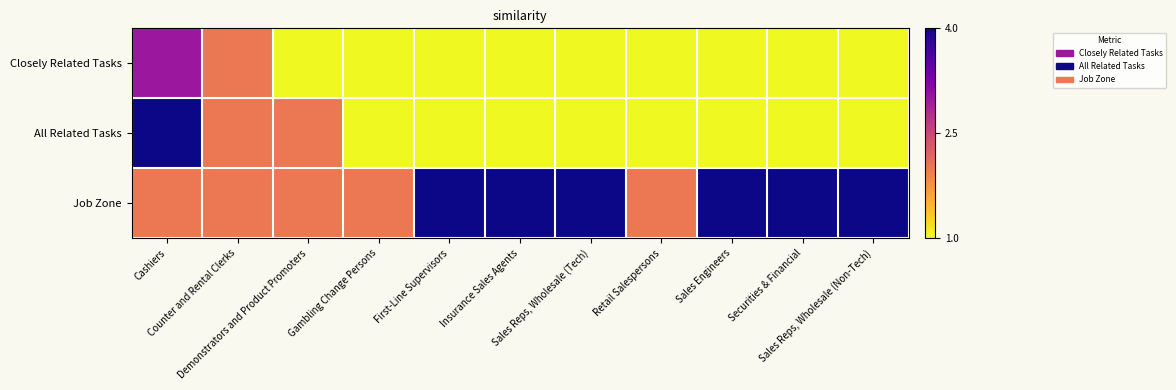

Reading left to right, transcribe all the data shown in this chart.

Closely Related Tasks: Cashiers=3	Counter and Rental Clerks=2	Demonstrators and Product Promoters=1	Gambling Change Persons=1	First-Line Supervisors=1	Insurance Sales Agents=1	Sales Reps, Wholesale (Tech)=1	Retail Salespersons=1	Sales Engineers=1	Securities & Financial=1	Sales Reps, Wholesale (Non-Tech)=1
All Related Tasks: Cashiers=4	Counter and Rental Clerks=2	Demonstrators and Product Promoters=2	Gambling Change Persons=1	First-Line Supervisors=1	Insurance Sales Agents=1	Sales Reps, Wholesale (Tech)=1	Retail Salespersons=1	Sales Engineers=1	Securities & Financial=1	Sales Reps, Wholesale (Non-Tech)=1
Job Zone: Cashiers=2	Counter and Rental Clerks=2	Demonstrators and Product Promoters=2	Gambling Change Persons=2	First-Line Supervisors=4	Insurance Sales Agents=4	Sales Reps, Wholesale (Tech)=4	Retail Salespersons=2	Sales Engineers=4	Securities & Financial=4	Sales Reps, Wholesale (Non-Tech)=4